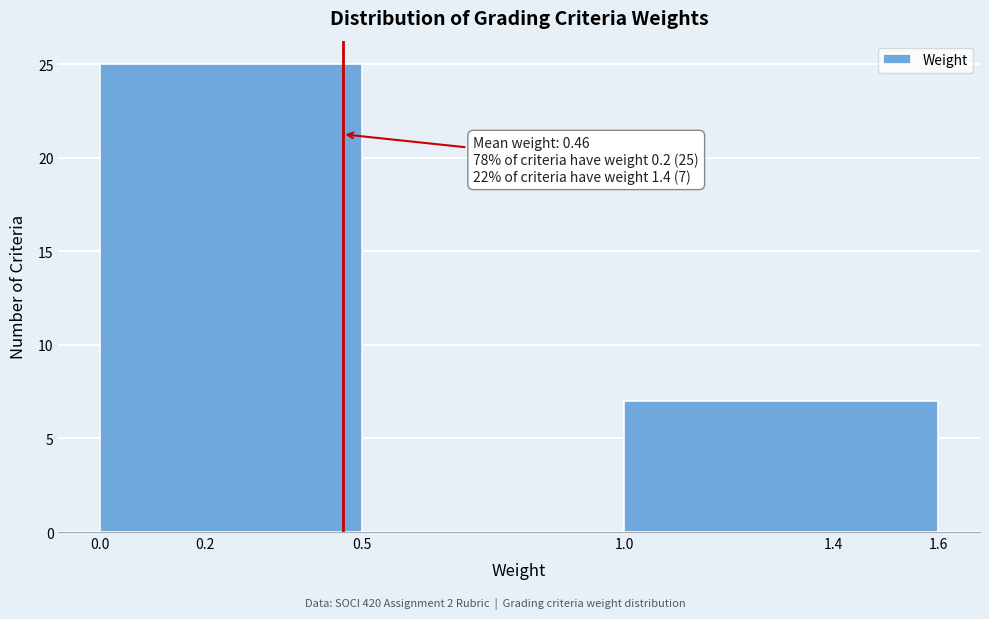

Over which range of the x-axis is the bar tallest?

0.0 to 0.5